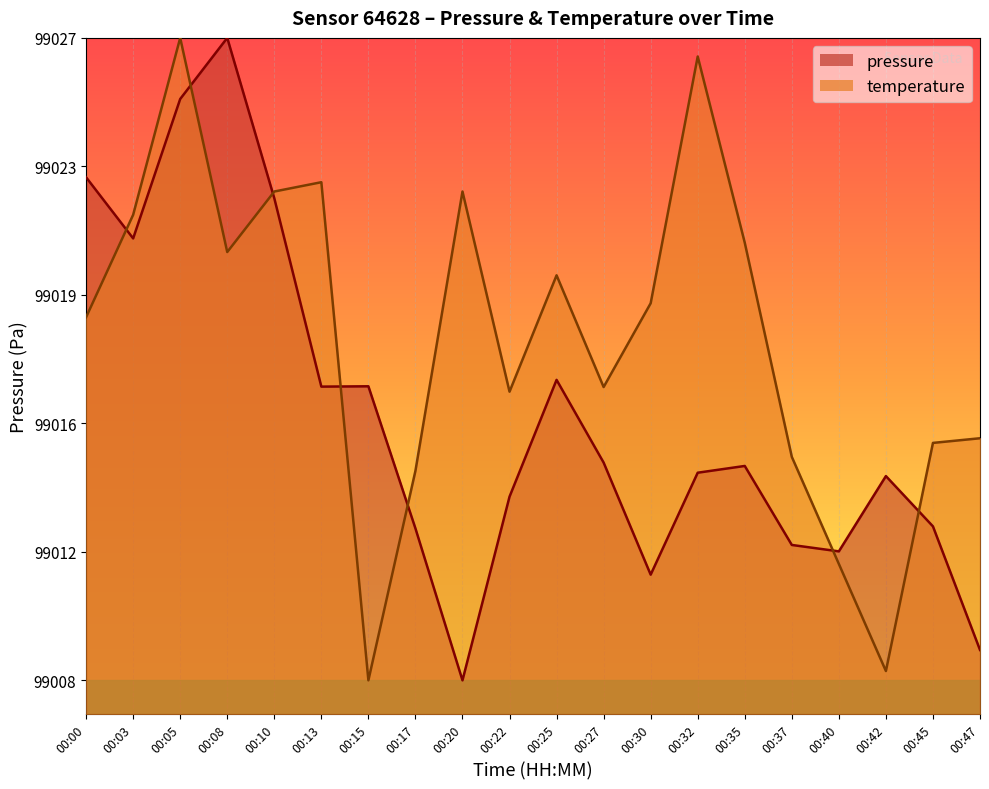

Is it true that temperature equals 1.1 at 00:03?

False